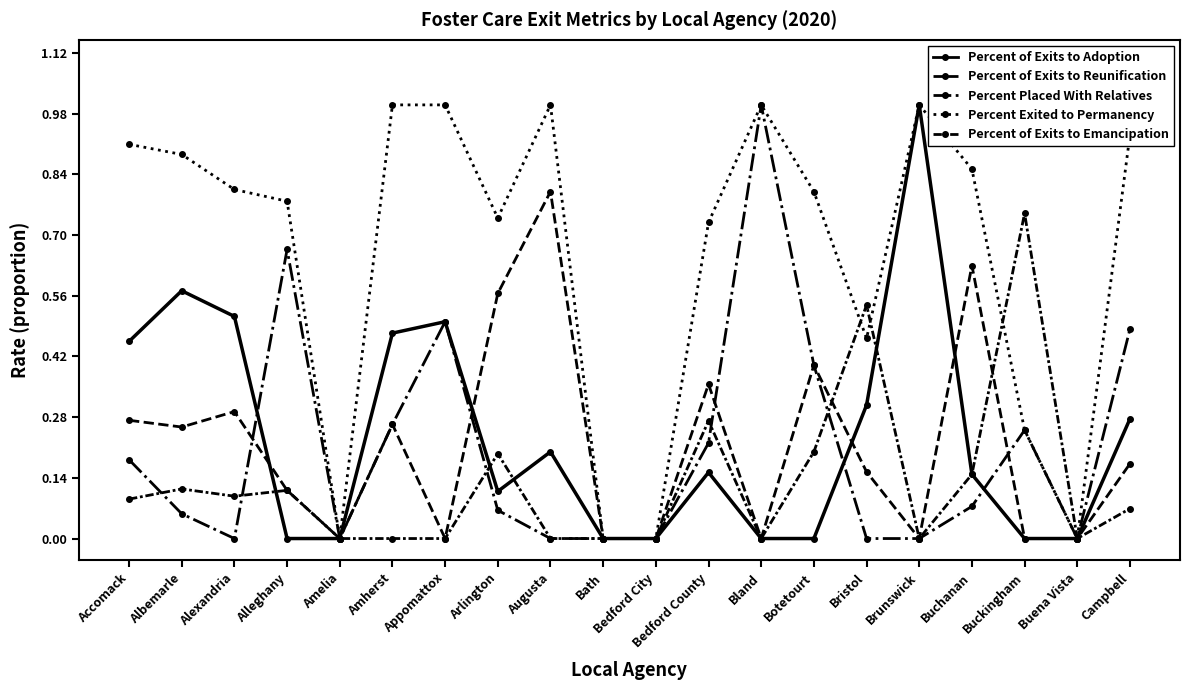

Is this an area chart (filled region under the line)?

No